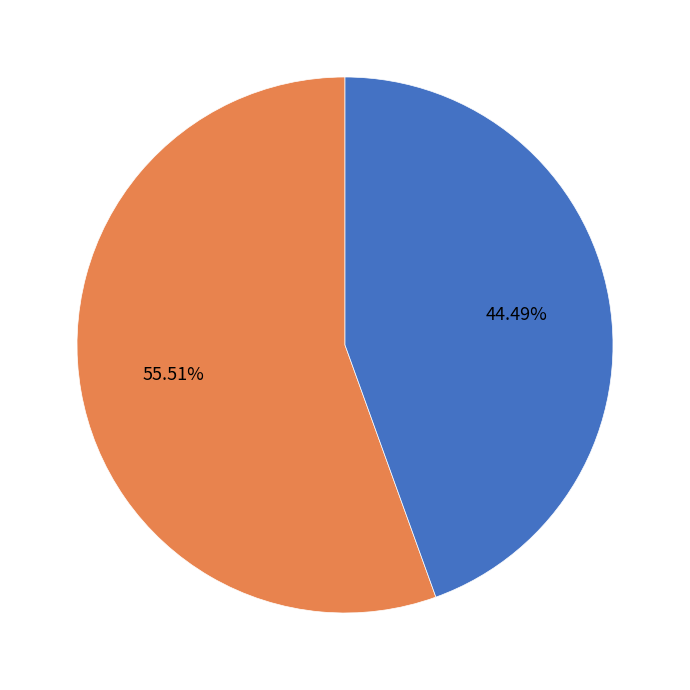

Does any single category account for the majority?

Yes